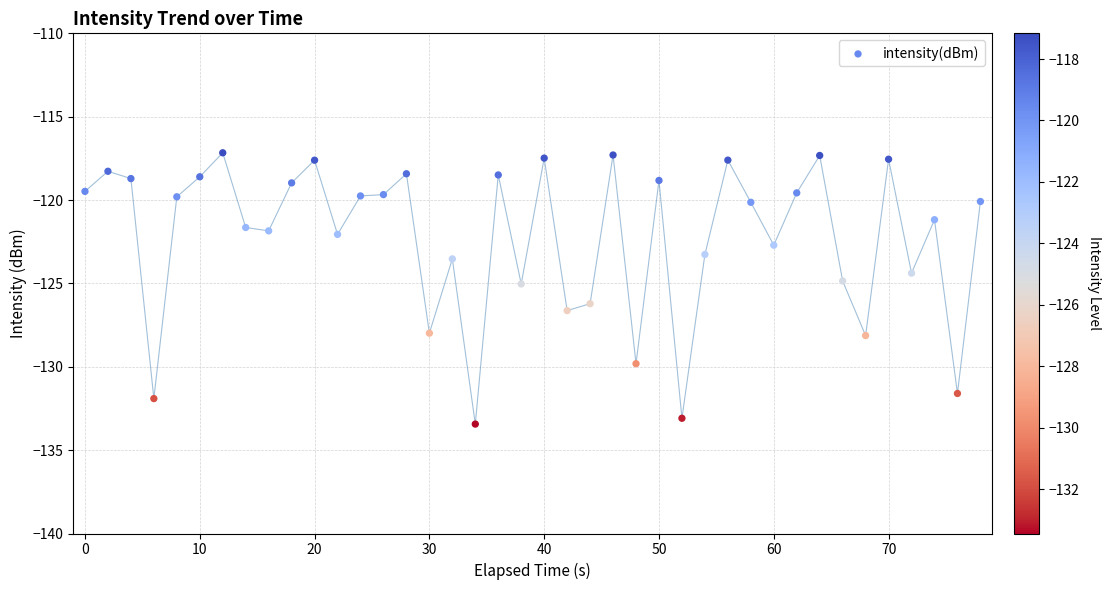

What is the range of X values (max minus min)?

78.0